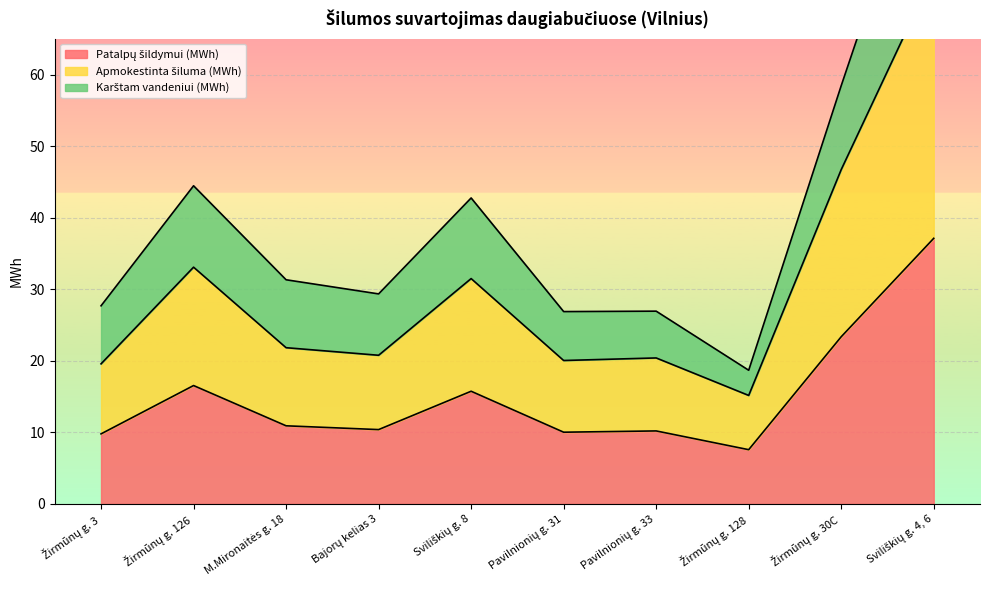

In Patalpų šildymui (MWh), how many points are higher than both neighbors (excluding endpoints)?

3